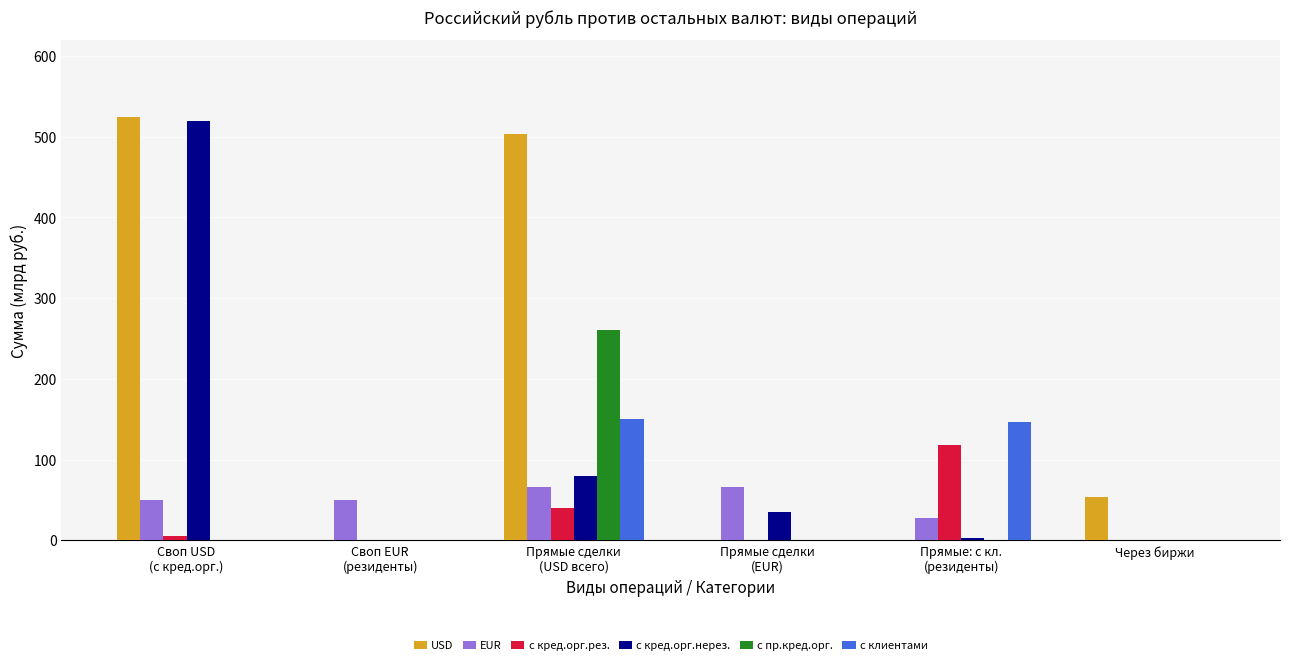

What is the sum of all с кред.орг.рез. values?

164.3